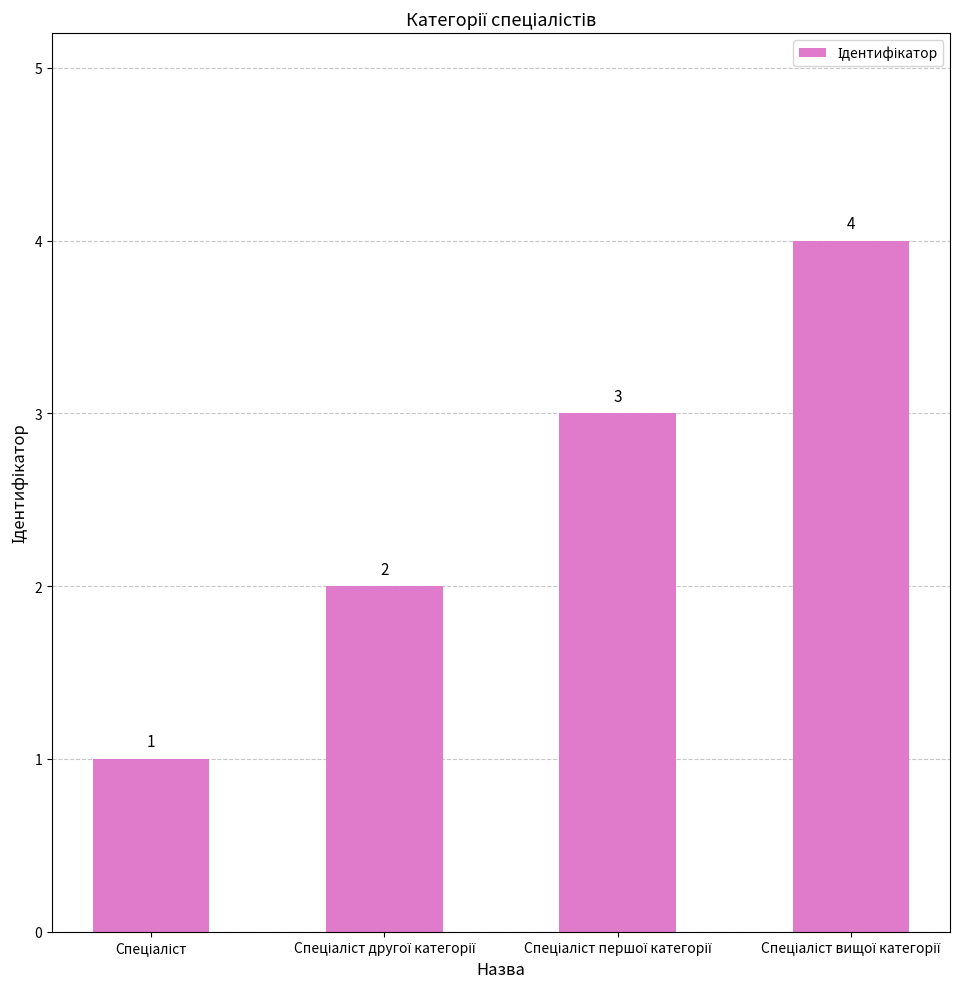

What is the value of the 2nd bar from the left?

2